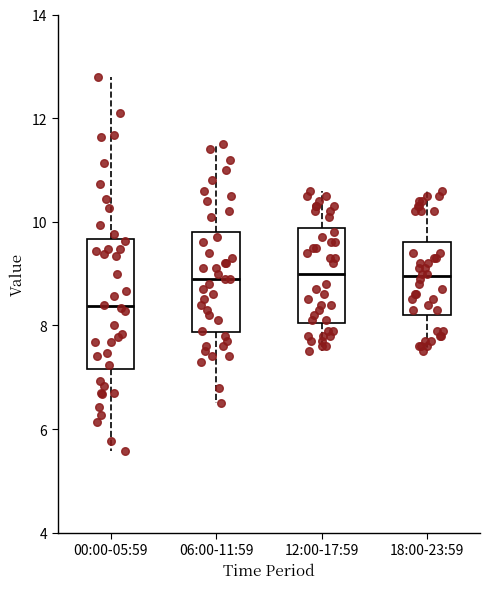

Reading left to right, read every box against the y-axis: the position of its median line, the range the box covers, and the ends of its whiskers. The values are not printed on the chart, so give them approximately, as read against the axis.

00:00-05:59: median 8.4, box 7.2 to 9.6, whiskers 5.6 to 12.8
06:00-11:59: median 9.0, box 7.8 to 9.8, whiskers 6.6 to 11.6
12:00-17:59: median 9.0, box 8.0 to 9.8, whiskers 7.6 to 10.6
18:00-23:59: median 9.0, box 8.2 to 9.6, whiskers 7.6 to 10.6